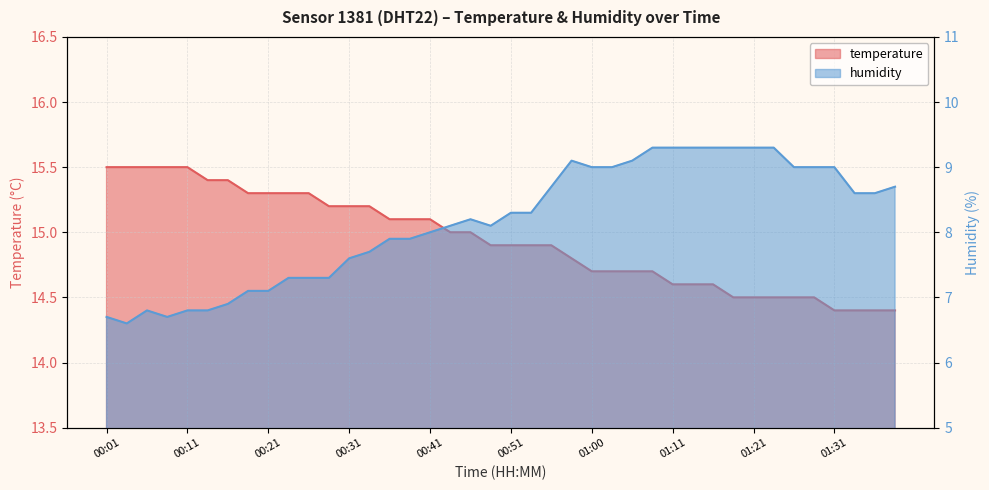

True or false: humidity and temperature intersect in this chart.

False